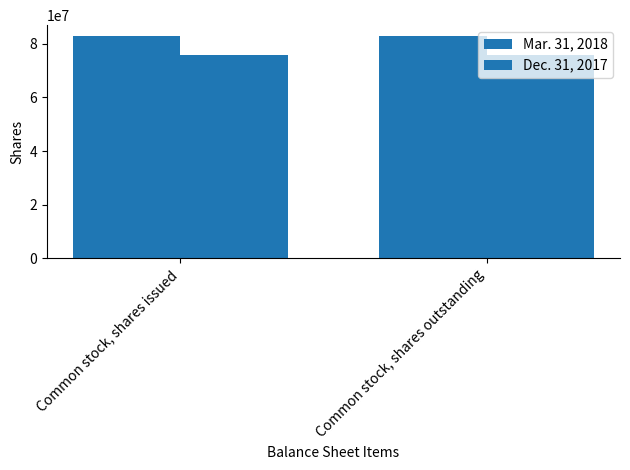

Count the number of categories in the chart.

2